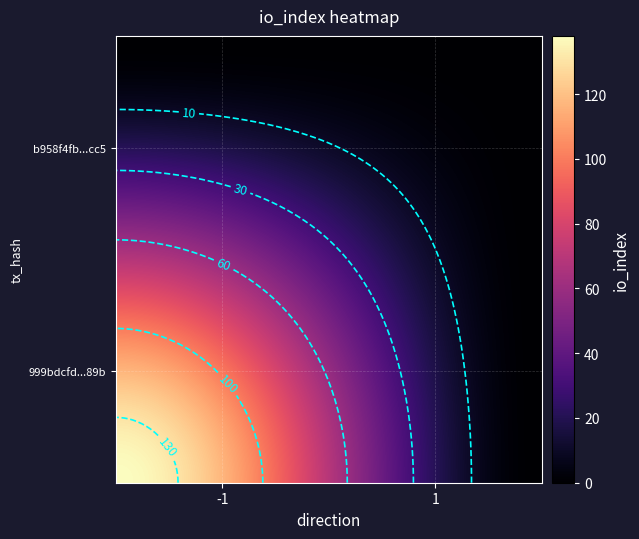

At how many categories does at least one series exceed 67?

1